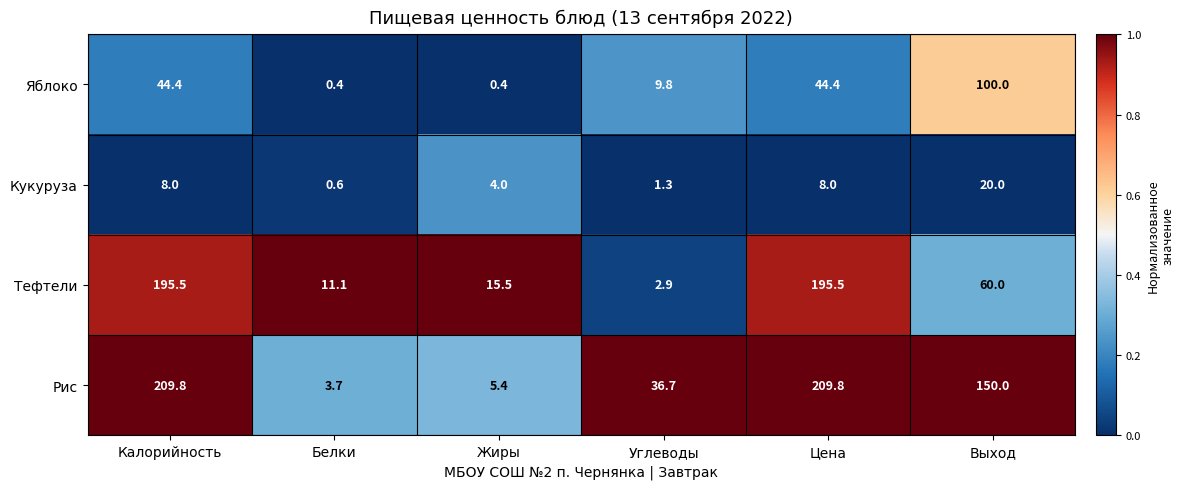

Reading left to right, extract all data points from this chart.

Яблоко: 44.4	0.4	0.4	9.8	44.4	100.0
Кукуруза: 8.0	0.6	4.0	1.3	8.0	20.0
Тефтели: 195.5	11.1	15.5	2.9	195.5	60.0
Рис: 209.8	3.7	5.4	36.7	209.8	150.0